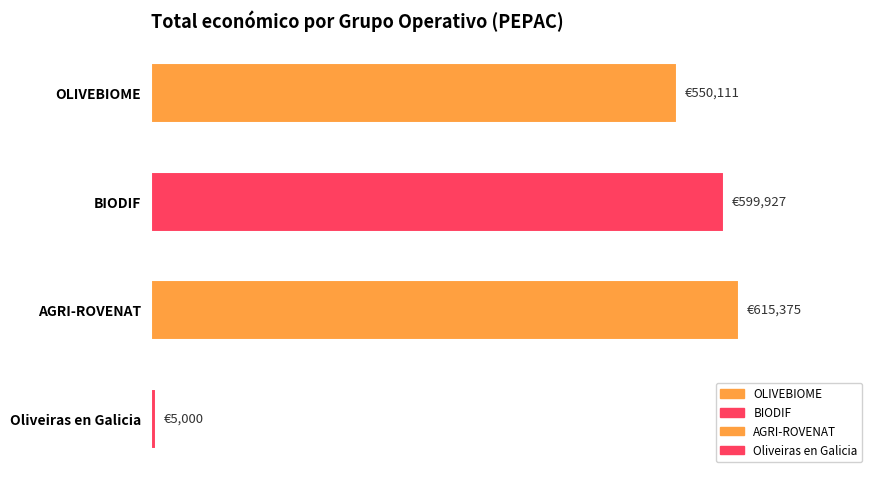

Are the bars horizontal?

Yes